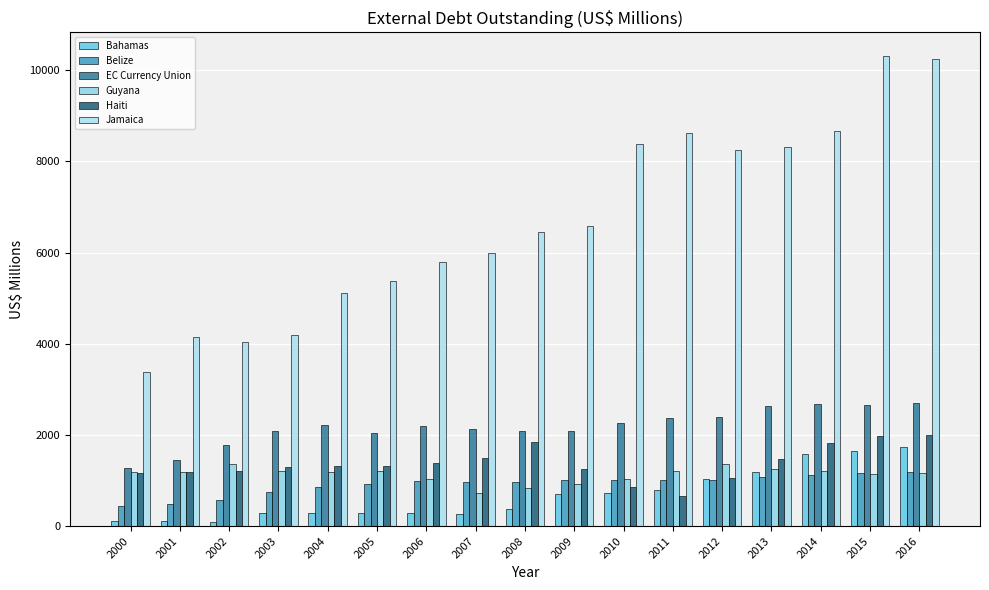

What is the value of the Haiti bar at the 4th from the left?

1287.5